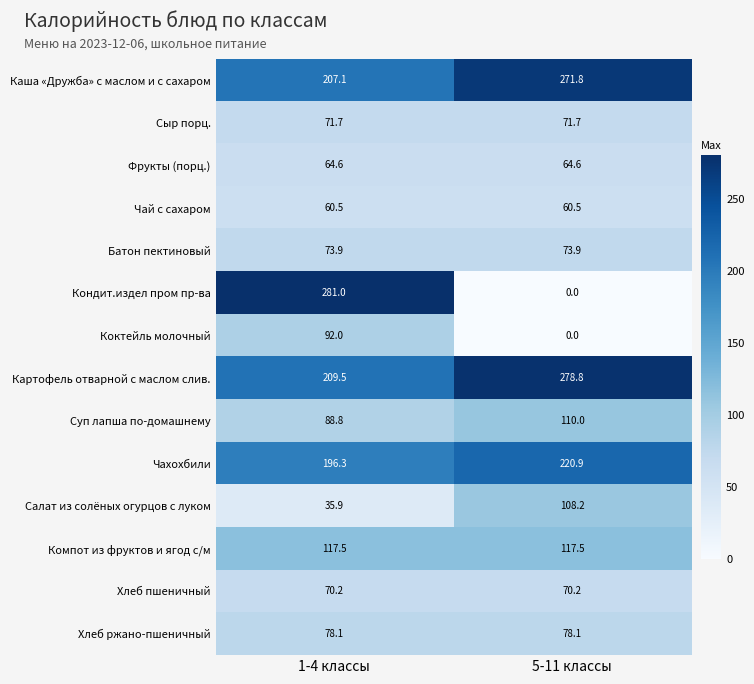

Rank the categories by Коктейль молочный value from highest to lowest.

1-4 классы, 5-11 классы